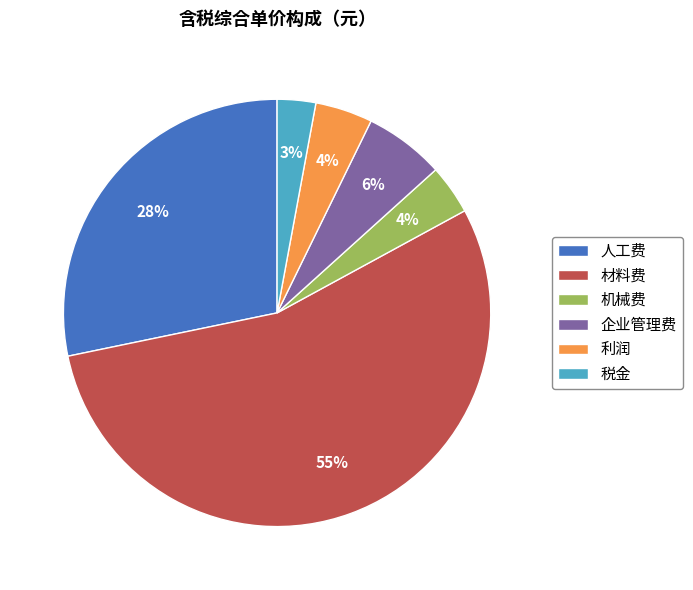

Between 利润 and 税金, which is larger?

利润